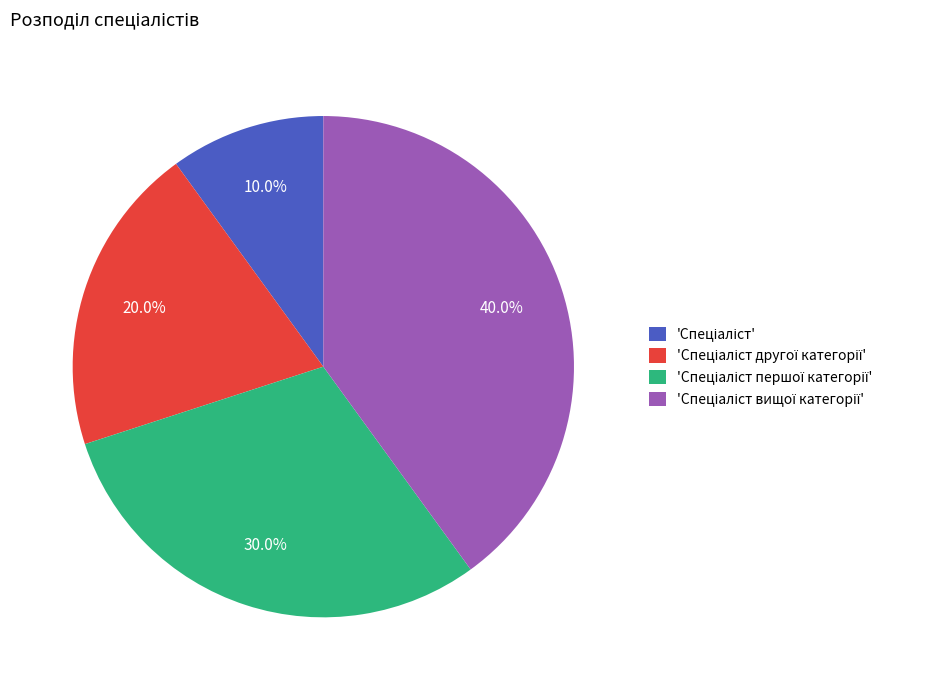

Count the number of slices in the pie.

4